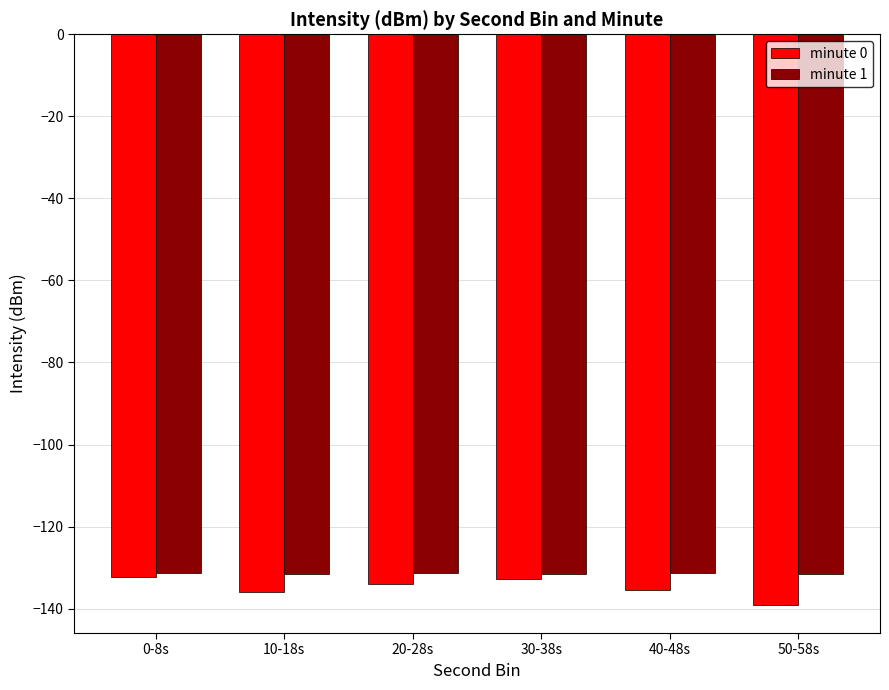

What is the average value of the minute 1 series?

-131.5